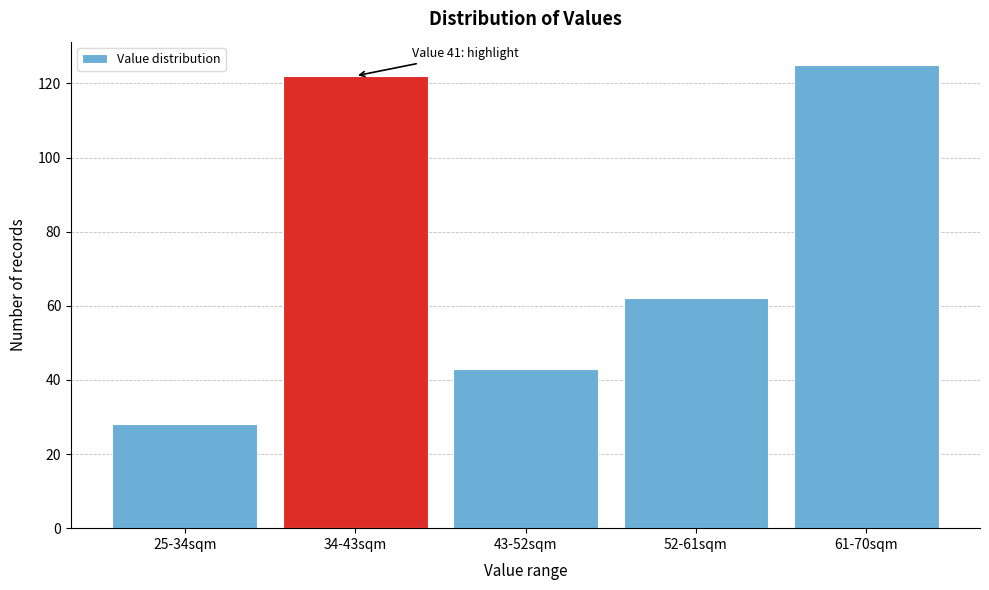

Reading right to left, extract all data points from this chart.

61-70sqm=125	52-61sqm=62	43-52sqm=43	34-43sqm=122	25-34sqm=28